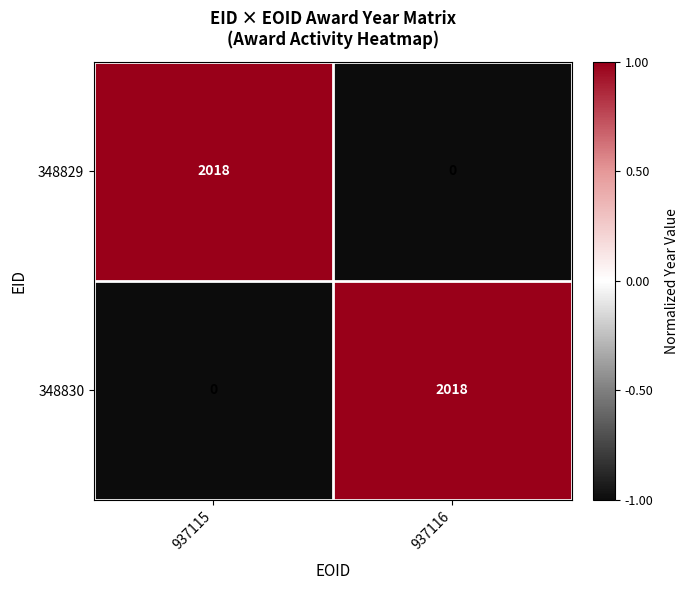

What is the maximum value shown in the chart?

2018